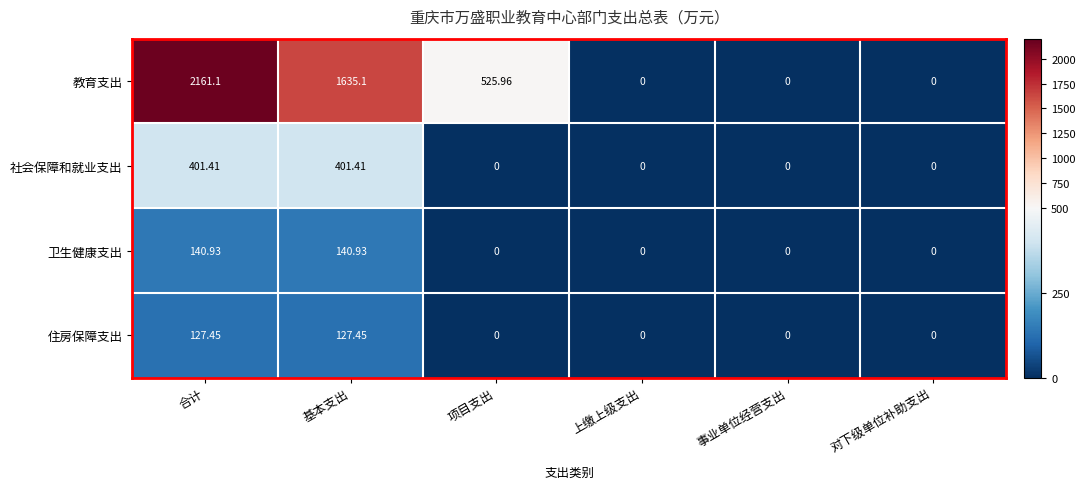

Which series has the widest spread of values?

教育支出